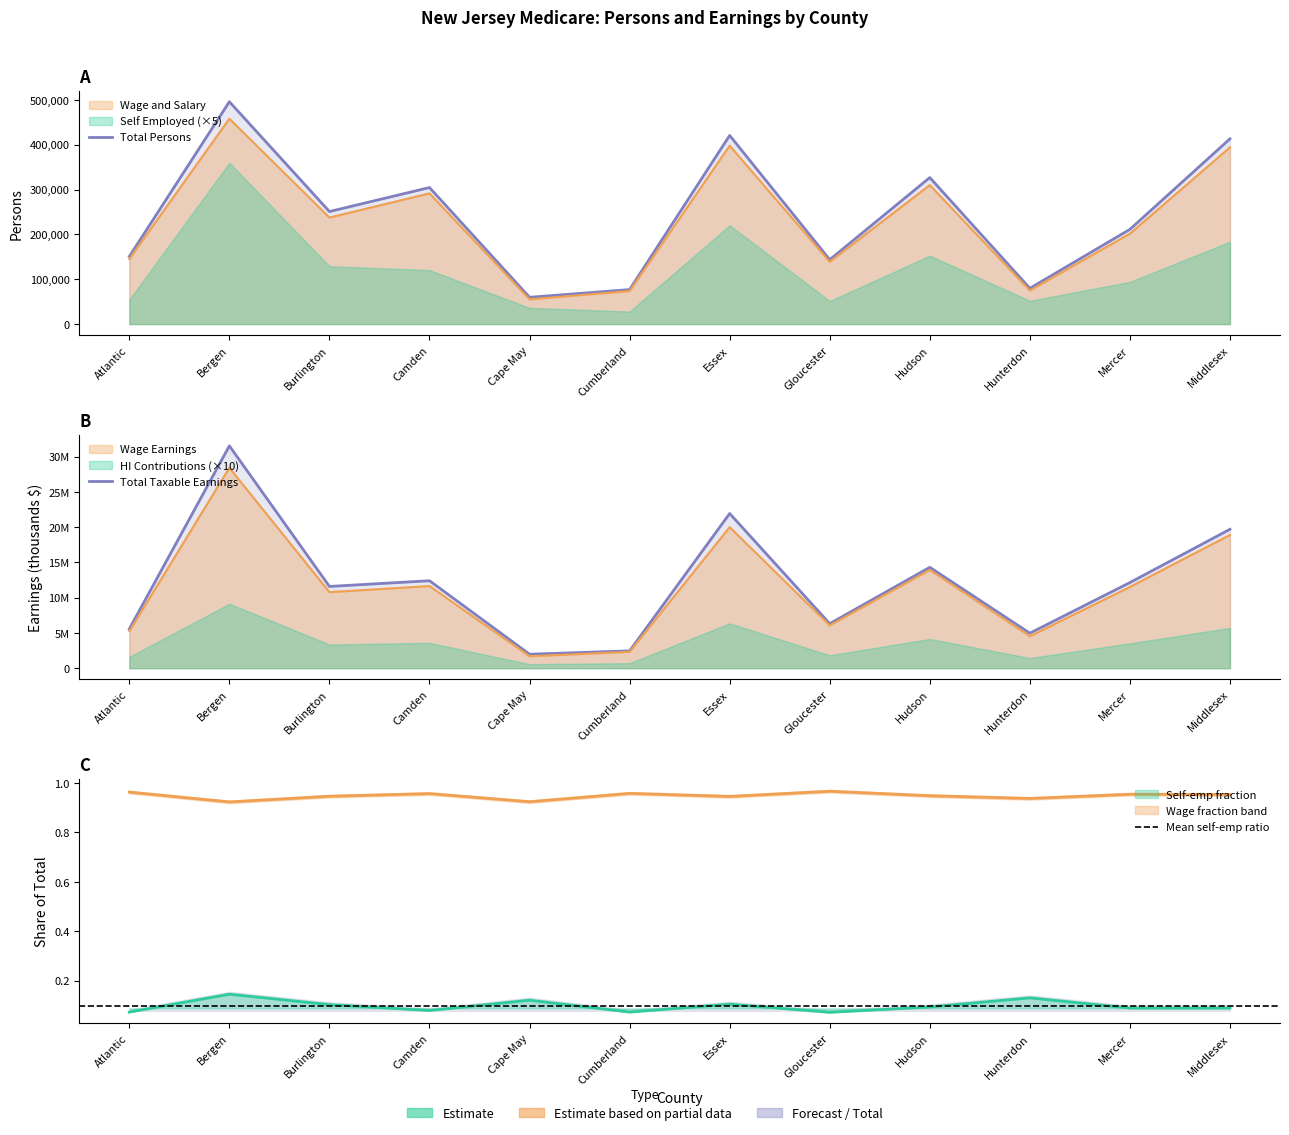

What is the label of the 1st point from the left?

Atlantic